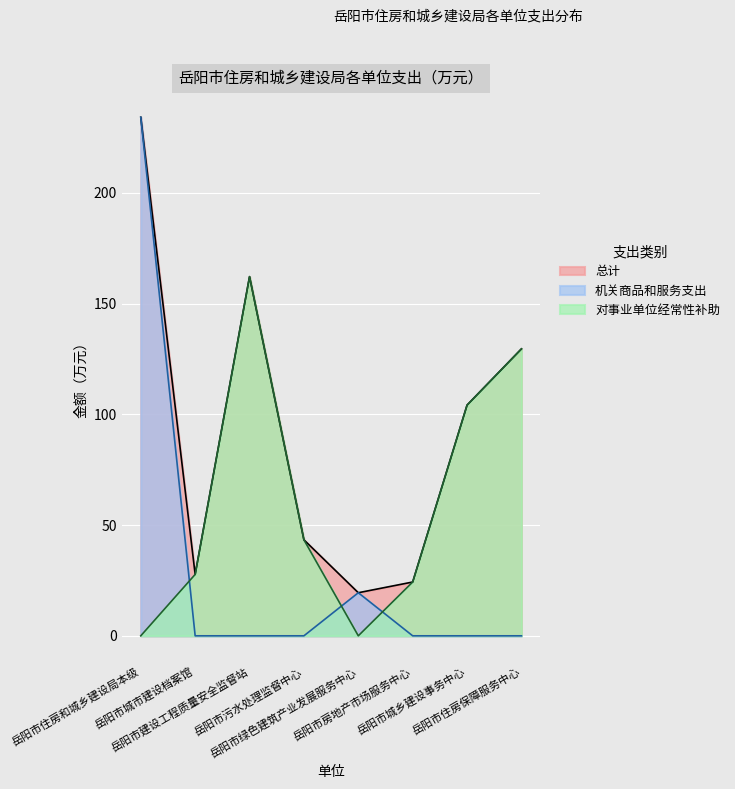

Where is 总计 nearest to the value 126?

岳阳市住房保障服务中心